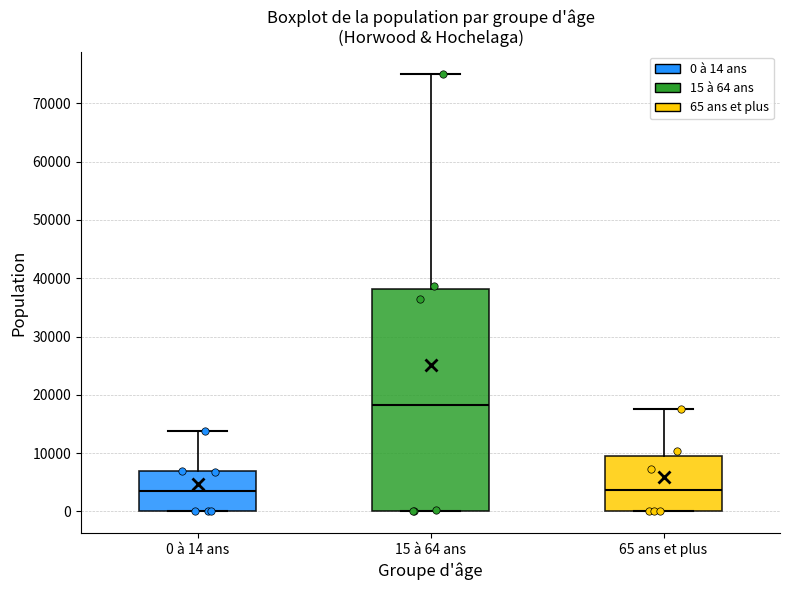

Reading left to right, read every box against the y-axis: the position of its median line, the range the box covers, and the ends of its whiskers. The values are not printed on the chart, so give them approximately, as read against the axis.

0 à 14 ans: median 3000, box 0 to 7000, whiskers 0 to 14000
15 à 64 ans: median 18000, box 0 to 38000, whiskers 0 to 75000
65 ans et plus: median 4000, box 0 to 10000, whiskers 0 to 18000